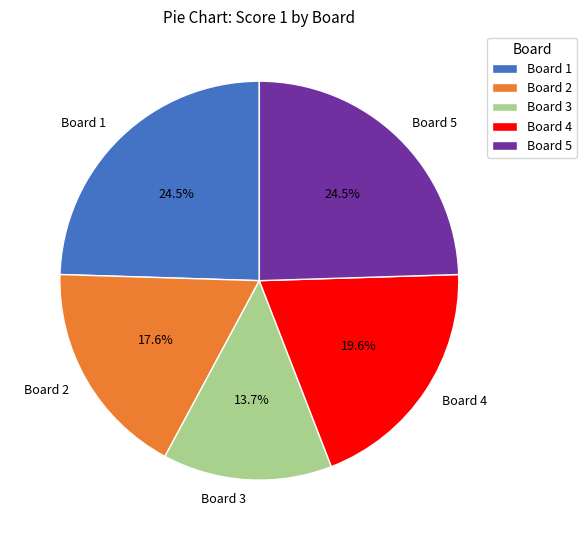

What percentage is the Board 4 slice, to the nearest percent?

20%